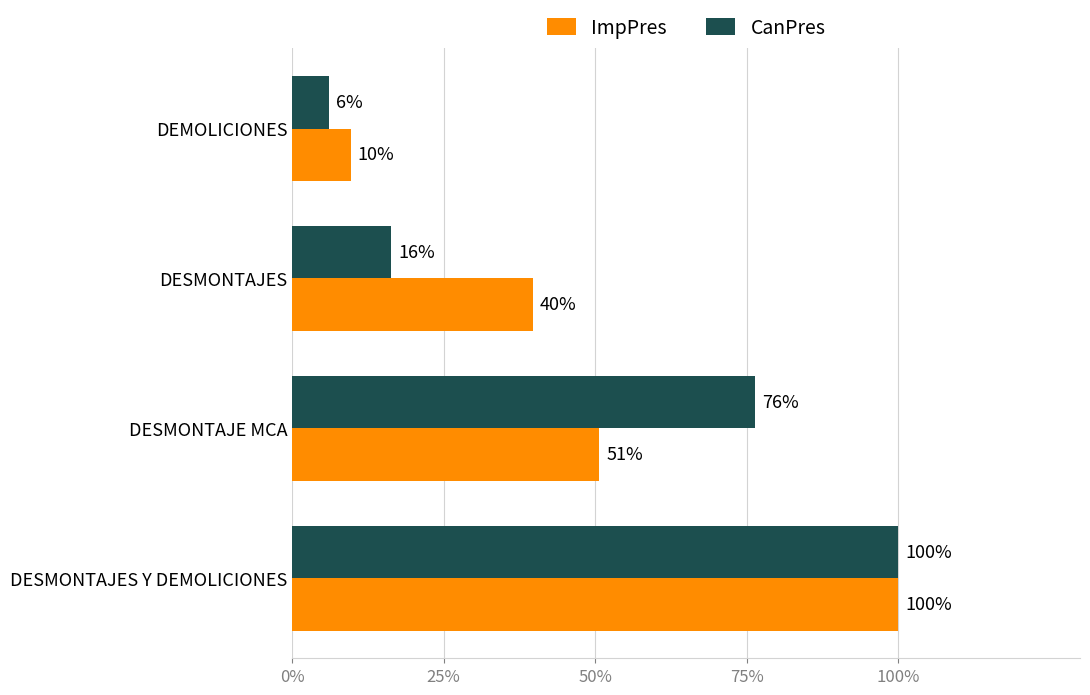

Which category has the lowest value in the CanPres series?

DEMOLICIONES